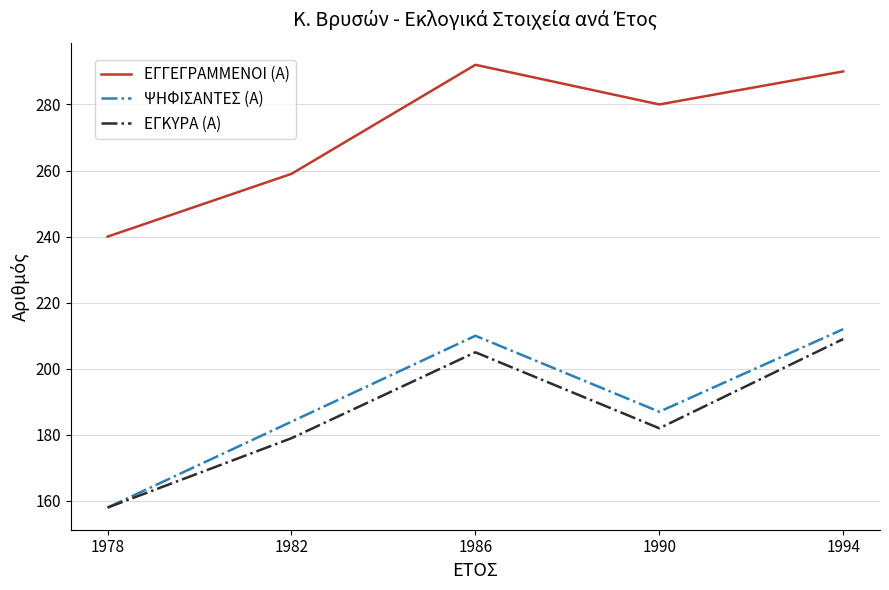

How many lines are shown in the chart?

3